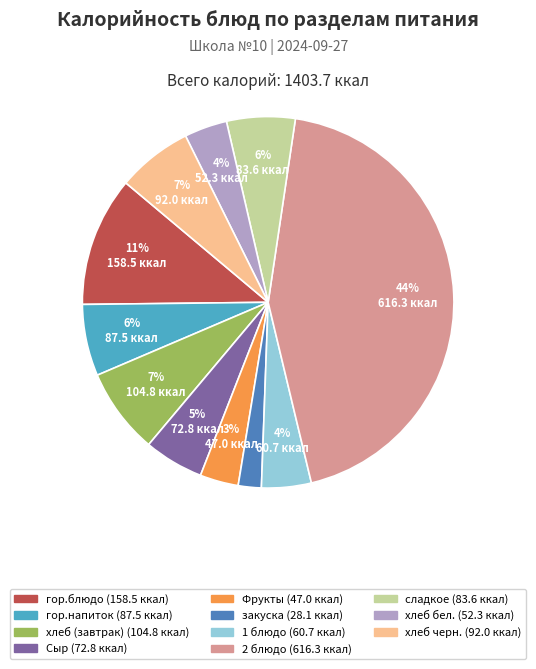

To the nearest percent, what is the average slice percentage?

9%